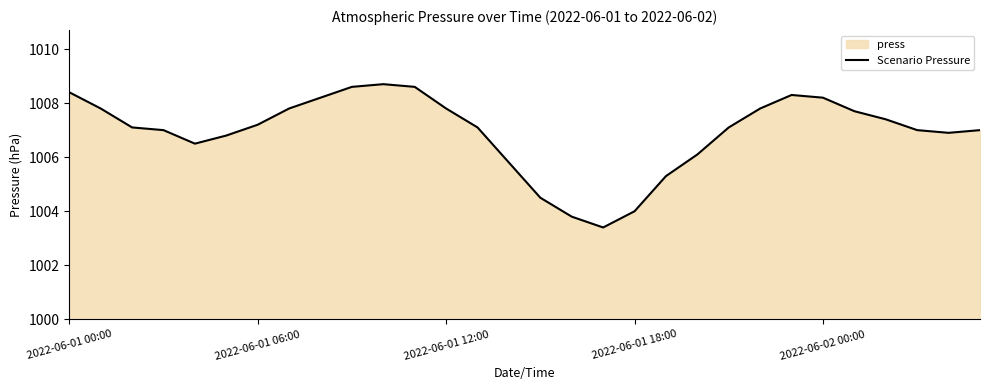

What is the difference between the maximum and minimum values?

5.3